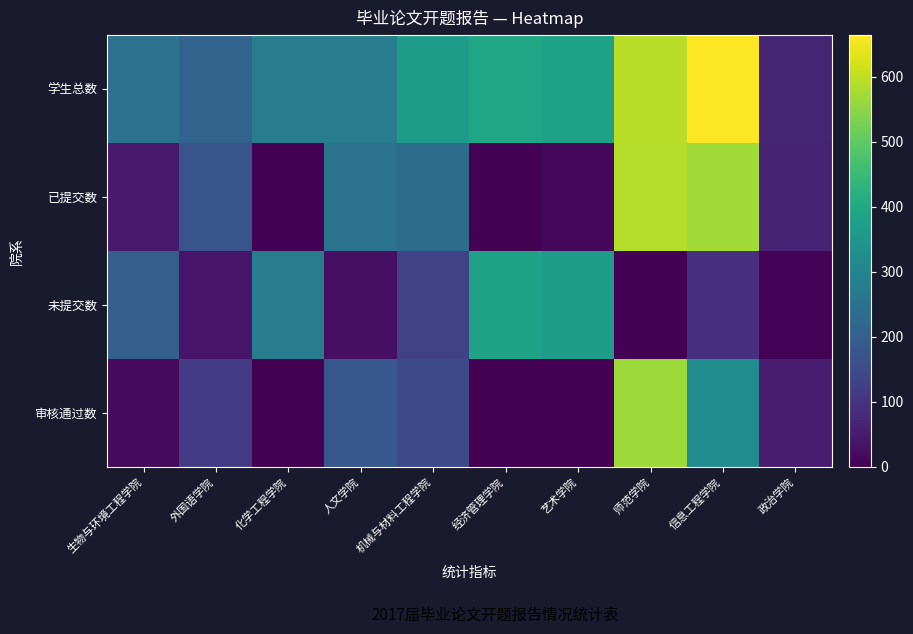

Reading left to right, extract all data points from this chart.

学生总数: 生物与环境工程学院=249	外国语学院=211	化学工程学院=282	人文学院=282	机械与材料工程学院=365	经济管理学院=391	艺术学院=379	师范学院=594	信息工程学院=664	政治学院=70
已提交数: 生物与环境工程学院=48	外国语学院=173	化学工程学院=1	人文学院=254	机械与材料工程学院=234	经济管理学院=5	艺术学院=13	师范学院=589	信息工程学院=573	政治学院=63
未提交数: 生物与环境工程学院=201	外国语学院=38	化学工程学院=281	人文学院=28	机械与材料工程学院=131	经济管理学院=386	艺术学院=366	师范学院=5	信息工程学院=91	政治学院=7
审核通过数: 生物与环境工程学院=20	外国语学院=119	化学工程学院=0	人文学院=179	机械与材料工程学院=148	经济管理学院=0	艺术学院=1	师范学院=567	信息工程学院=322	政治学院=54